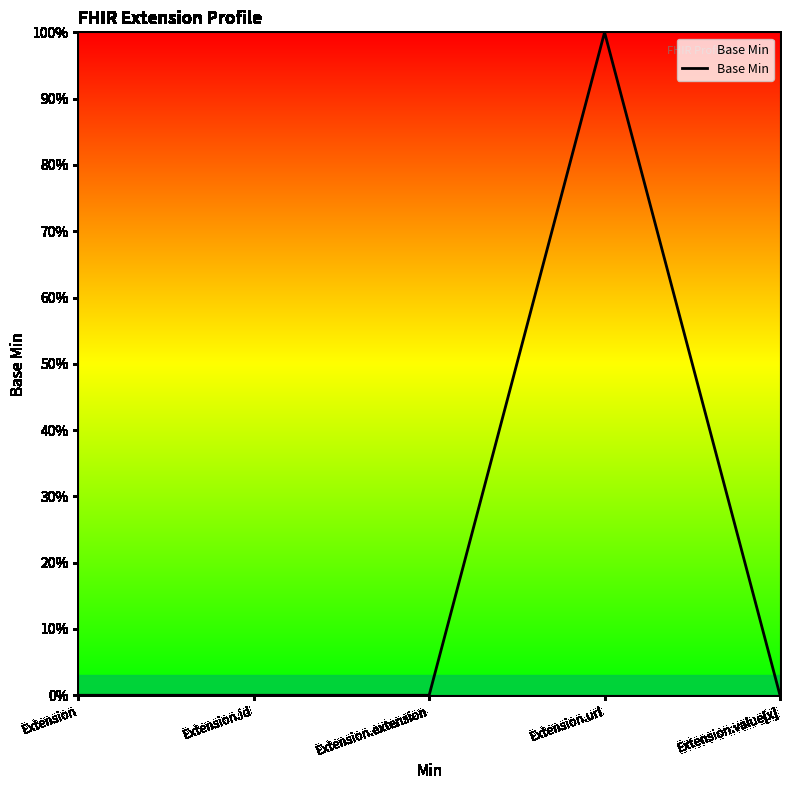

Which category has the highest value across all series?

Extension.url